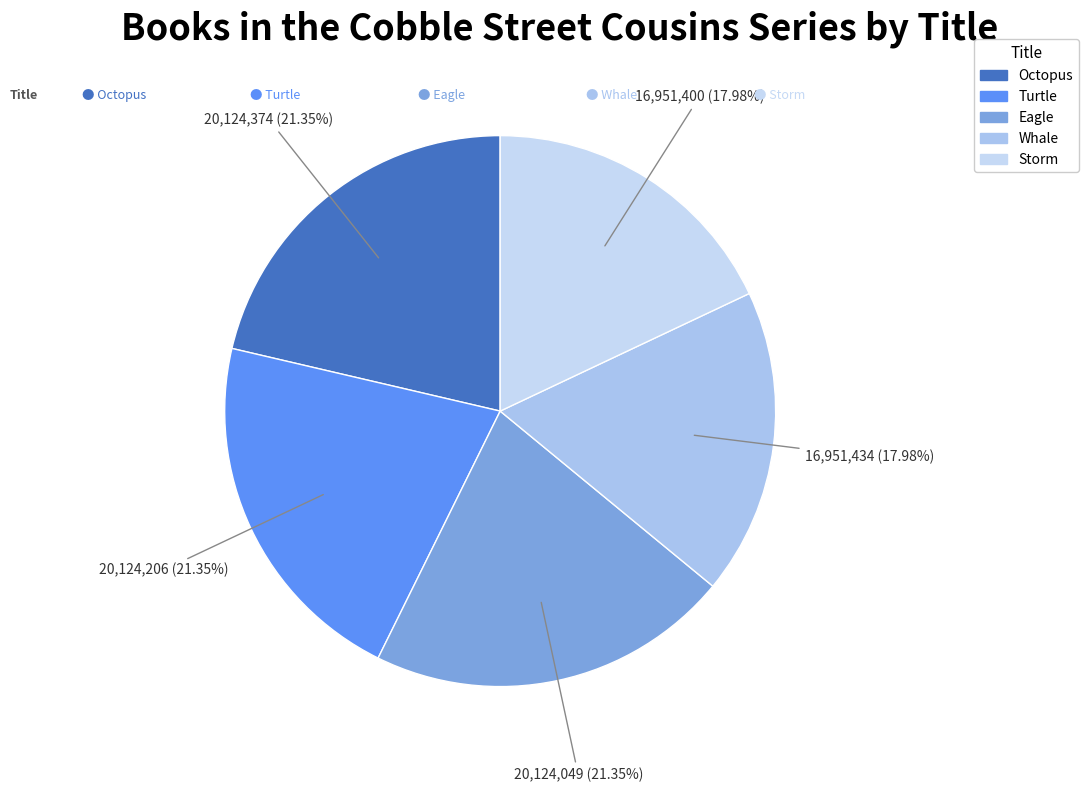

Is it true that Whale is 18% of the pie?

True